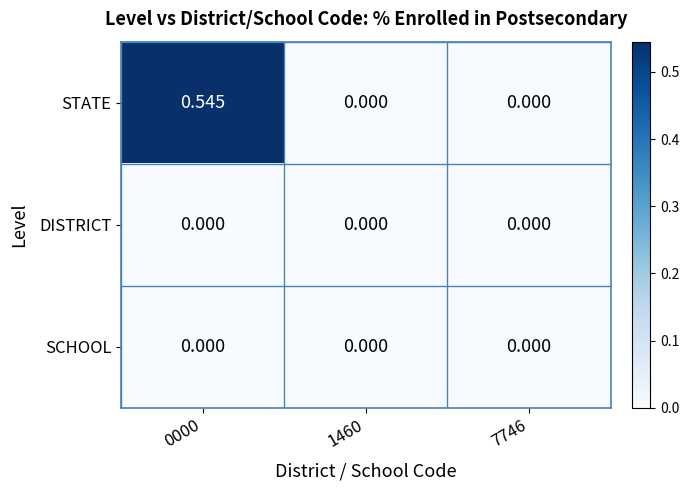

At which category is the sum across all series the highest?

0000